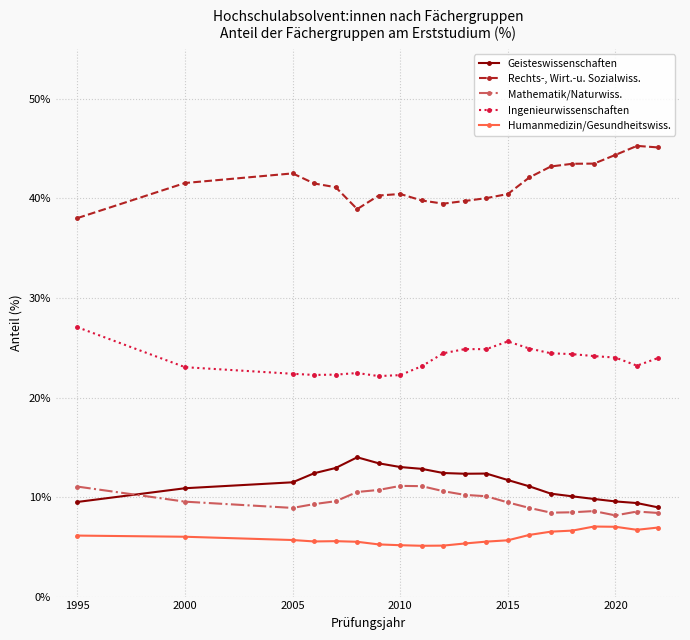

Rank the series by their maximum value, from highest to lowest.

Rechts-, Wirt.-u. Sozialwiss., Ingenieurwissenschaften, Geisteswissenschaften, Mathematik/Naturwiss., Humanmedizin/Gesundheitswiss.